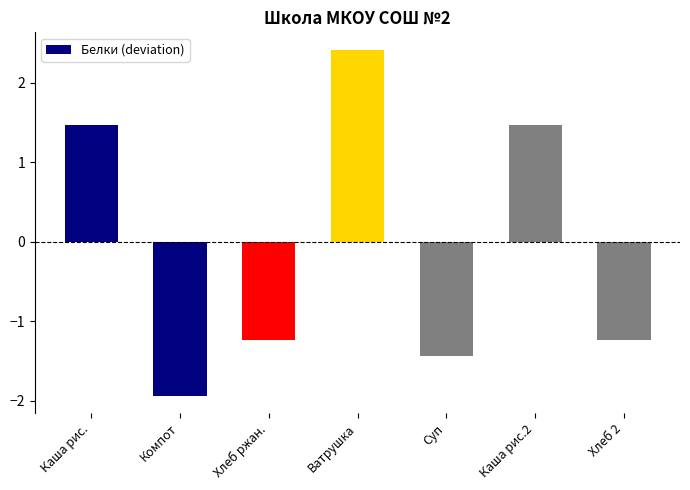

Is it true that the value at Ватрушка is 2.4?

True